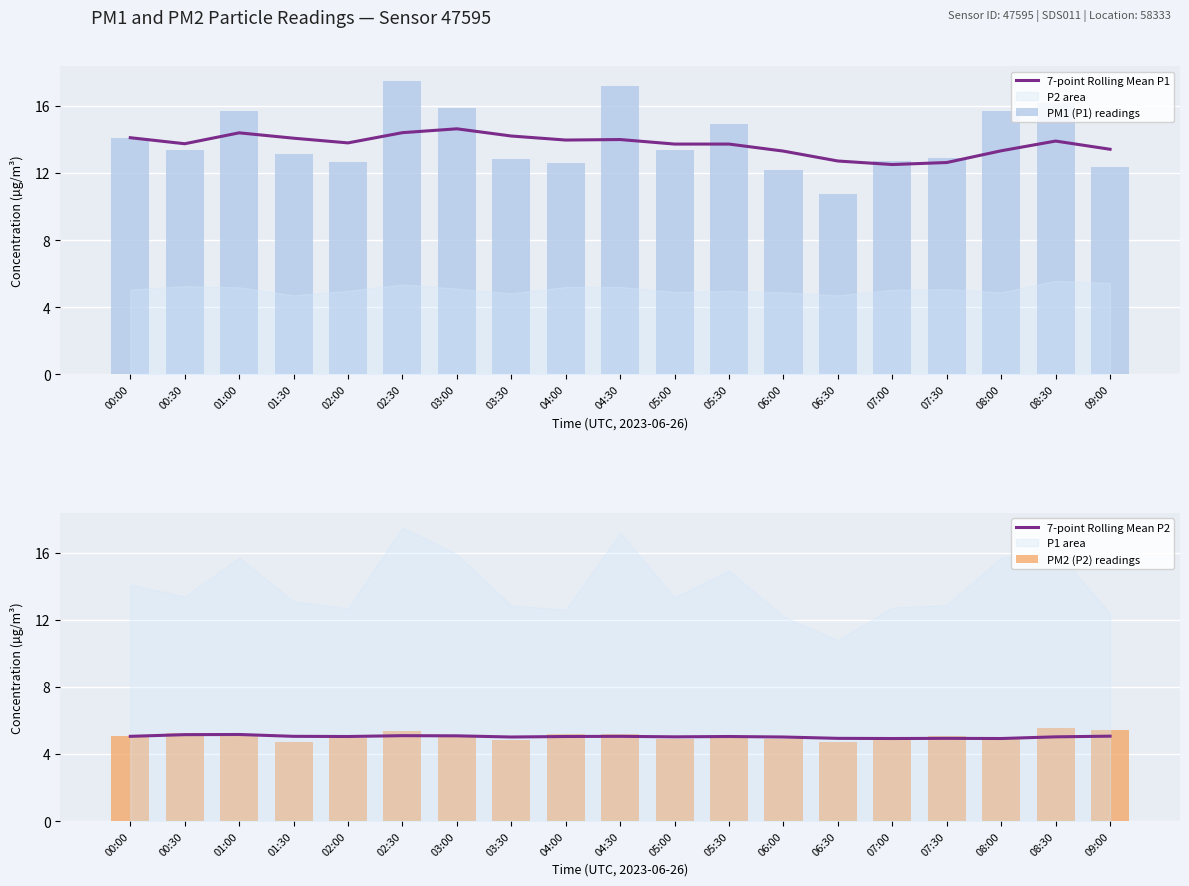

True or false: 7-point Rolling Mean P1 has a value of 16.6 at 07:30.

False